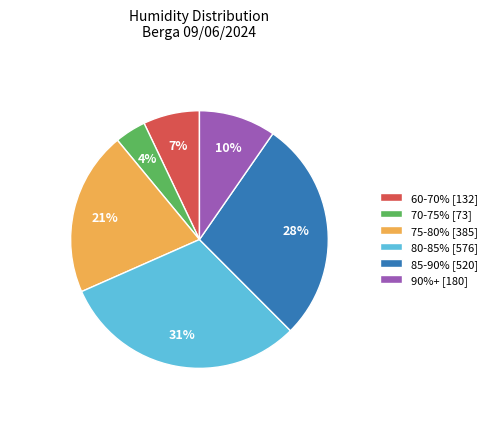

What percentage is the 60-70% [132] slice, to the nearest percent?

7%